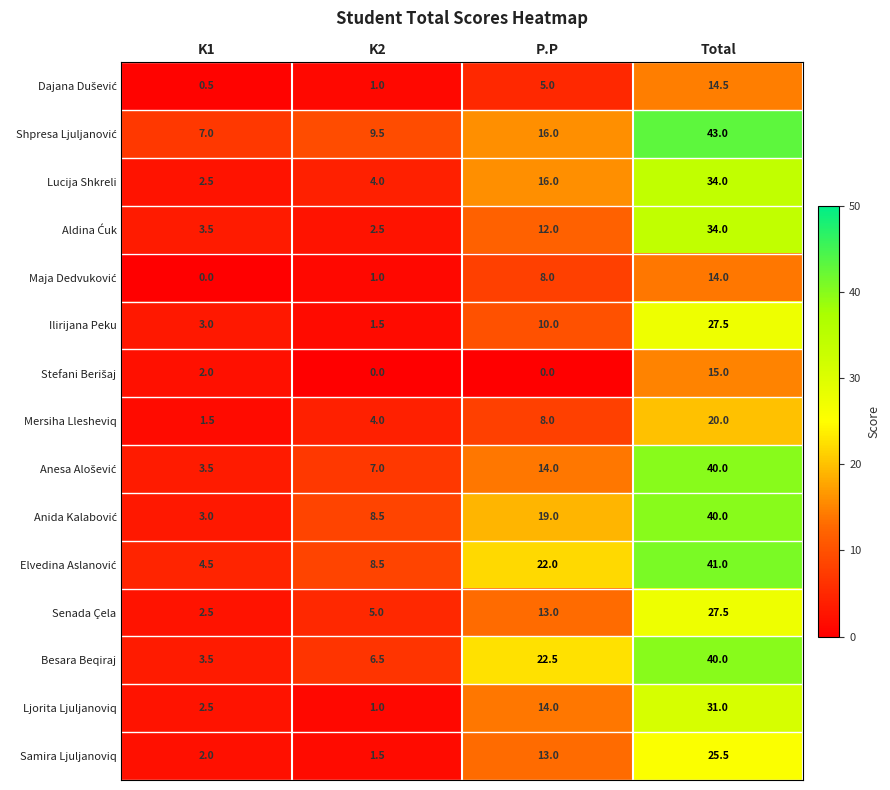

At how many categories does at least one series exceed 1?

4